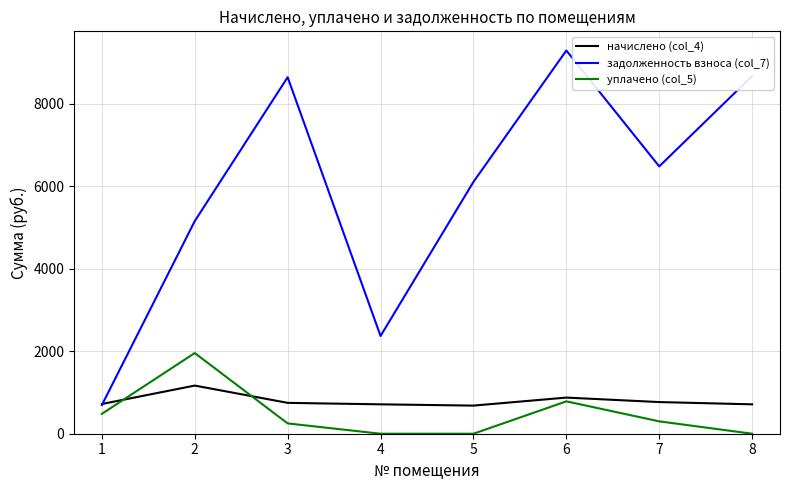

Rank the series by their maximum value, from lowest to highest.

начислено (col_4), уплачено (col_5), задолженность взноса (col_7)